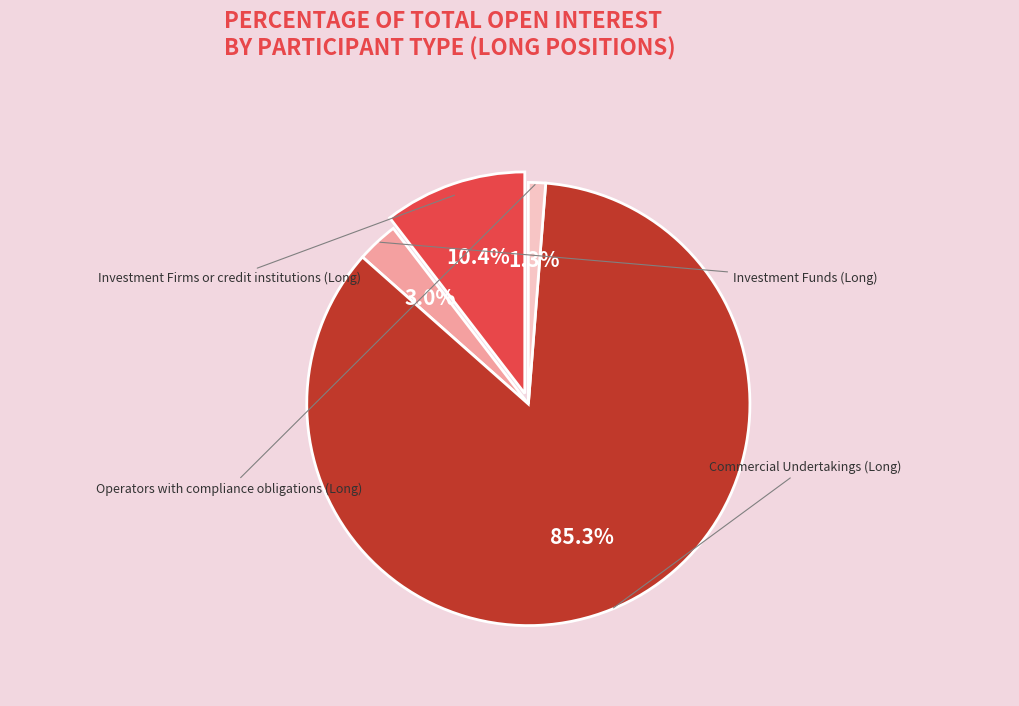

How many slices are in this pie chart?

4